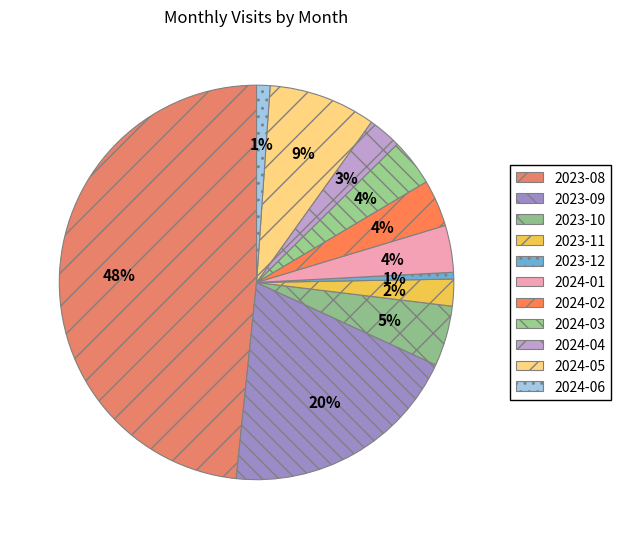

True or false: 2023-10 accounts for 5% of the total.

True